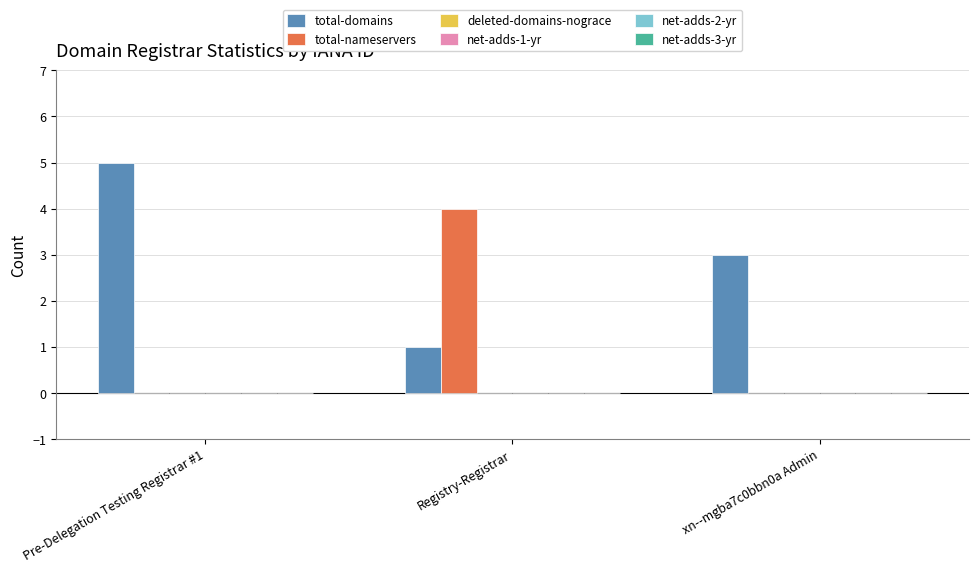

What is the sum of all total-nameservers values?

4